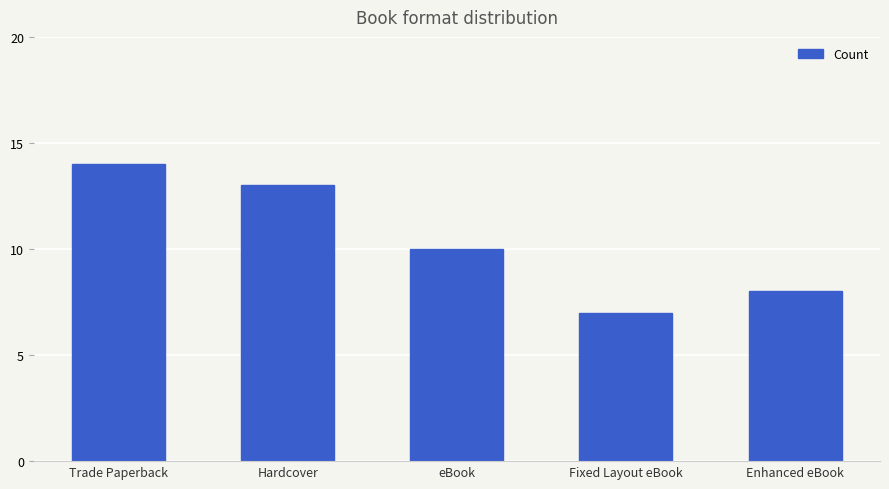

What is the difference between the maximum and minimum values?

7